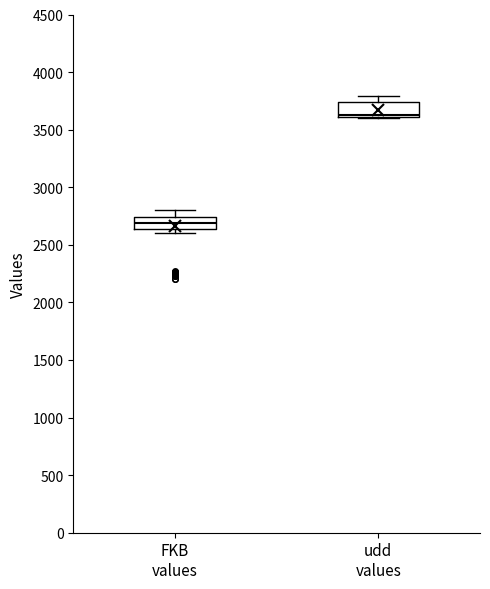

Reading left to right, read every box against the y-axis: the position of its median line, the range the box covers, and the ends of its whiskers. The values are not printed on the chart, so give them approximately, as read against the axis.

FKB values: median 2700, box 2650 to 2750, whiskers 2600 to 2800
udd values: median 3650, box 3600 to 3750, whiskers 3600 to 3800